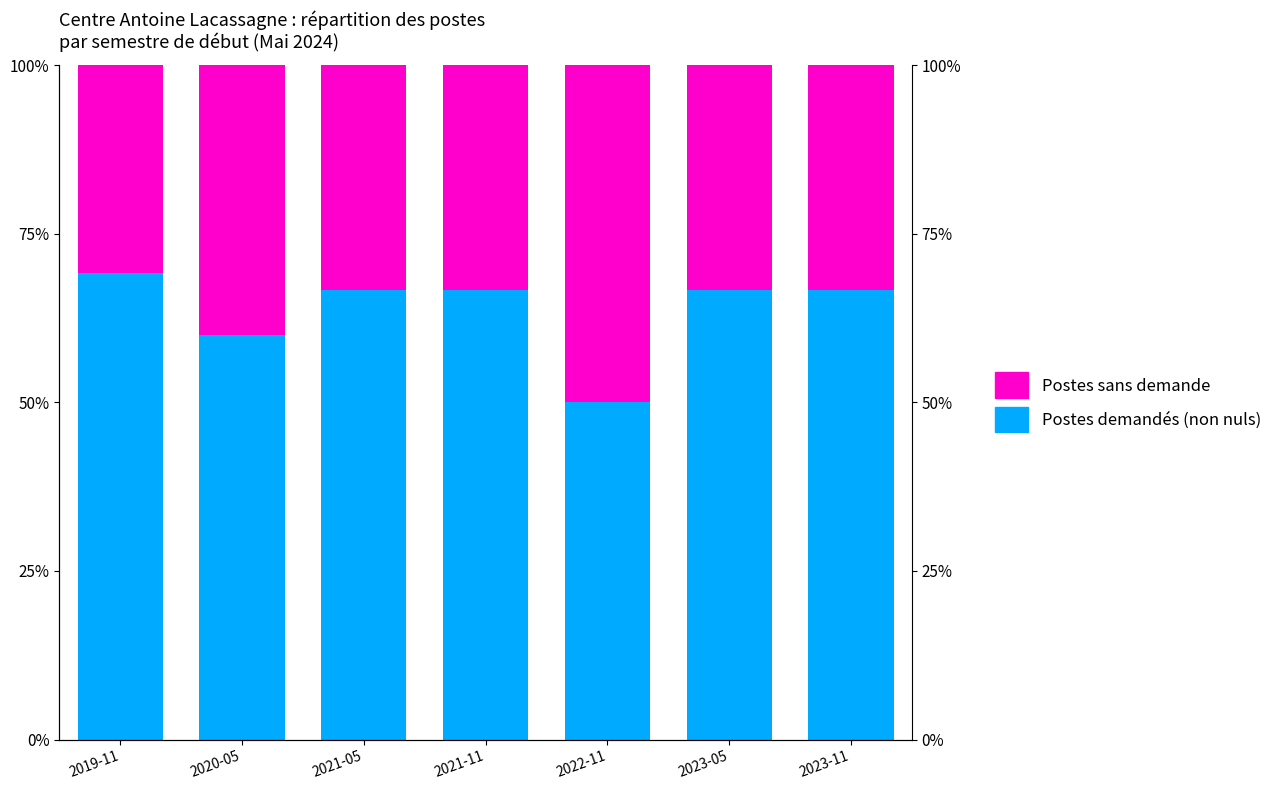

What is the maximum value shown in the chart?

69.2